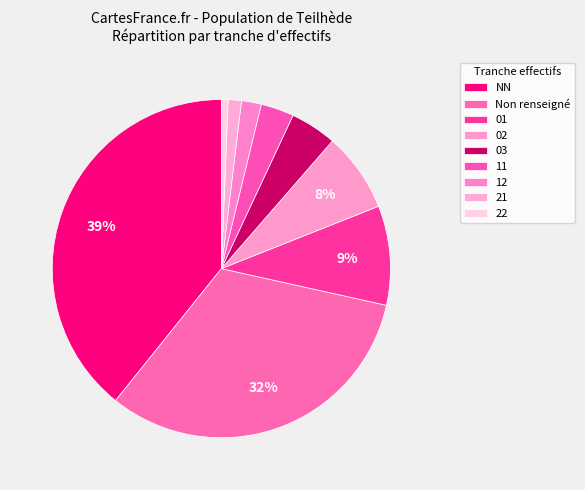

How many segments does this pie chart have?

9